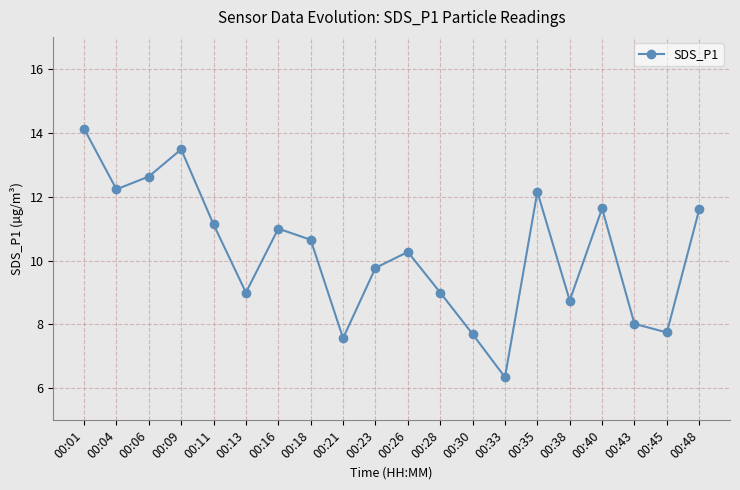

Between 00:21 and 00:48, which is larger?

00:48